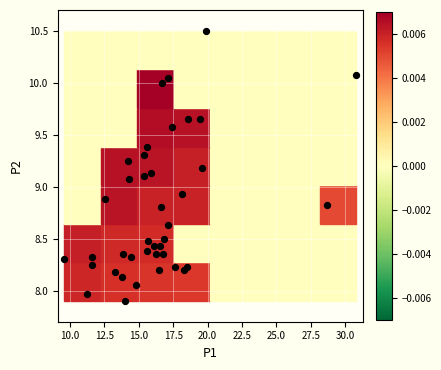

What is the range of Y values (max minus min)?

2.6